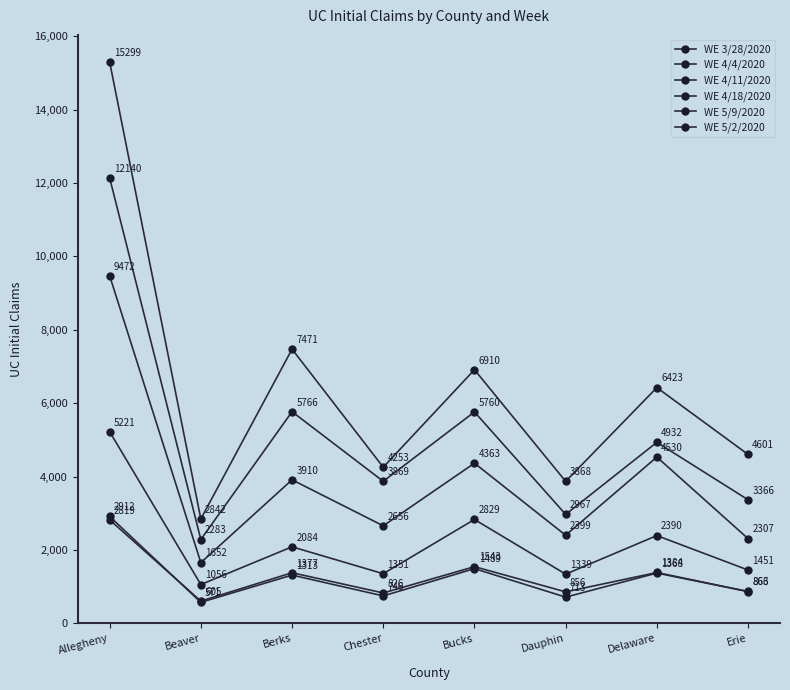

Is this an area chart (filled region under the line)?

No